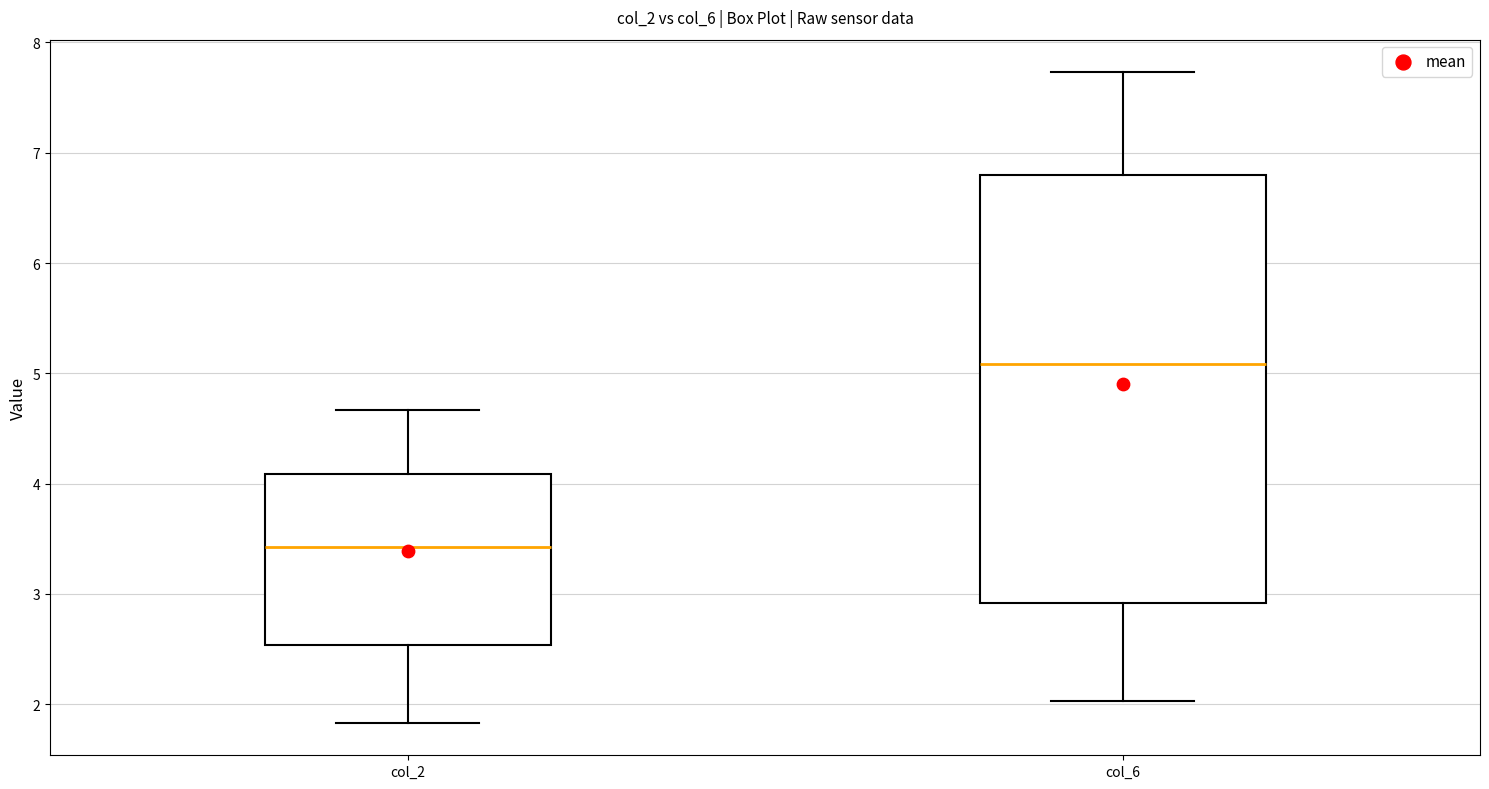

Reading left to right, transcribe this box plot: for each box, give where its median line is, the range the box spans, and where its two whiskers end, as read against the y-axis. The values are not printed on the chart, so give them approximately, as read against the axis.

col_2: median 3.4, box 2.5 to 4.1, whiskers 1.8 to 4.7
col_6: median 5.1, box 2.9 to 6.8, whiskers 2.0 to 7.7